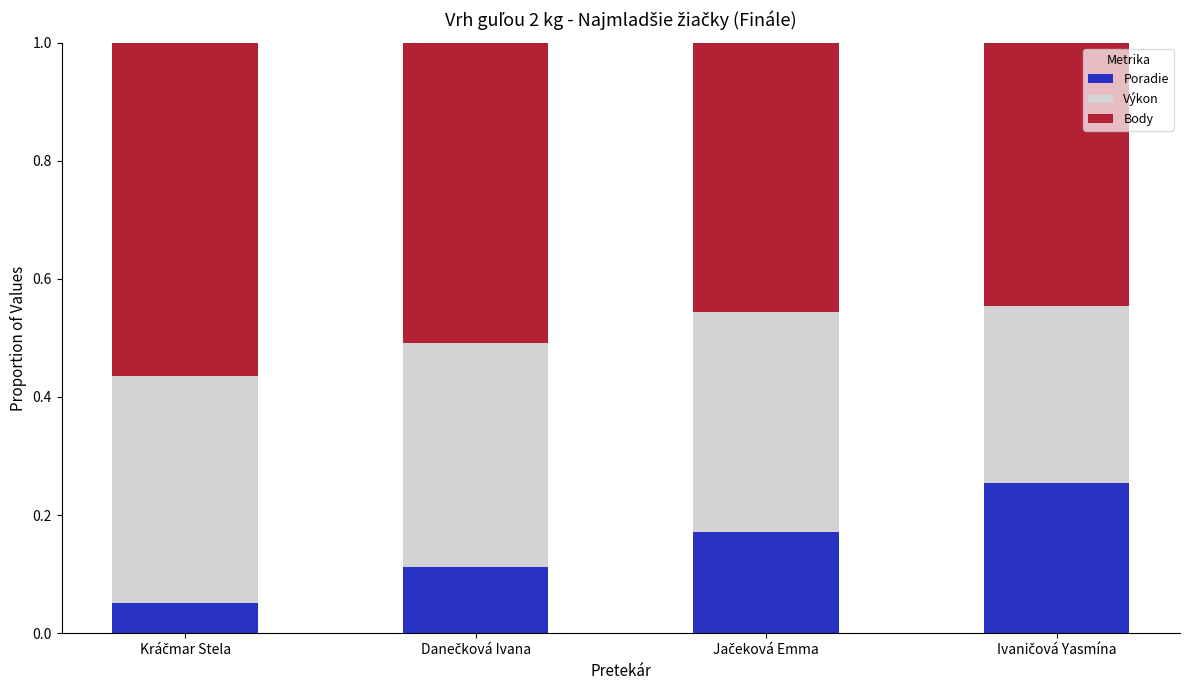

Count the Poradie values in the range 0 to 1.

4